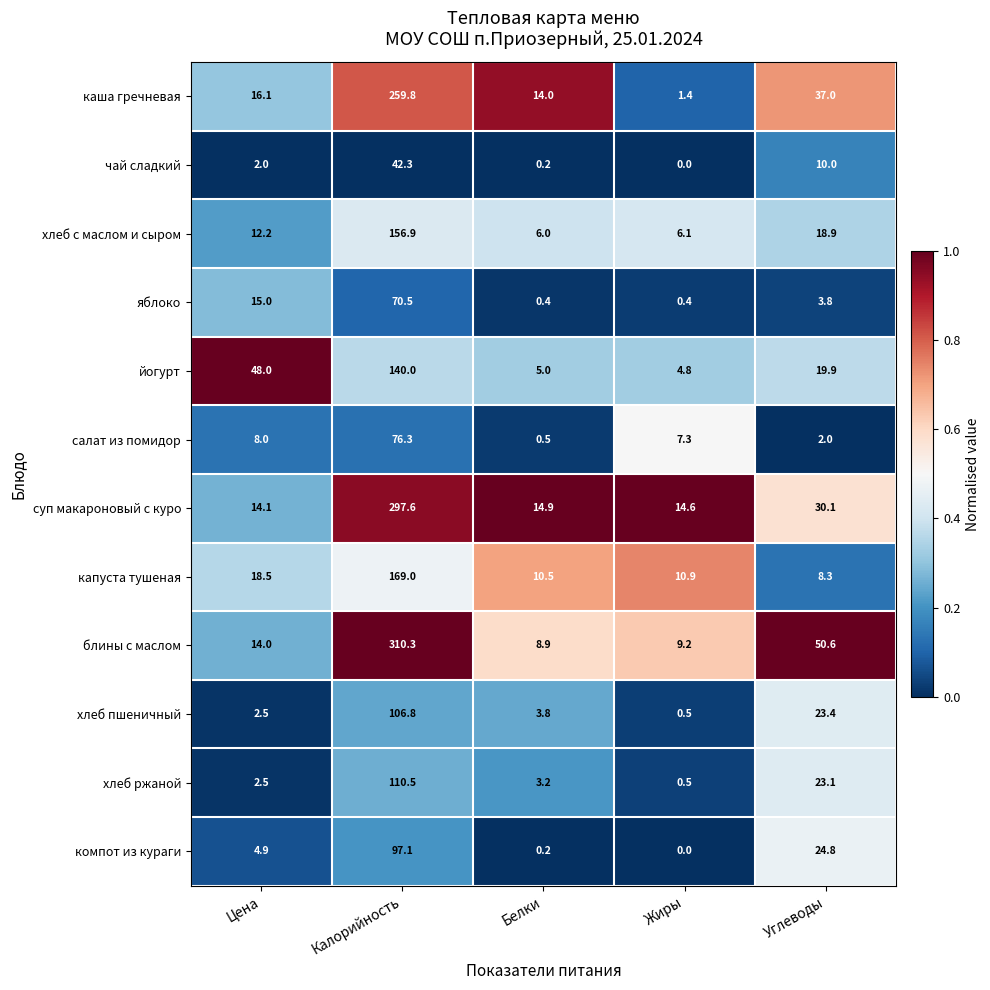

What is the maximum value shown in the chart?

310.3